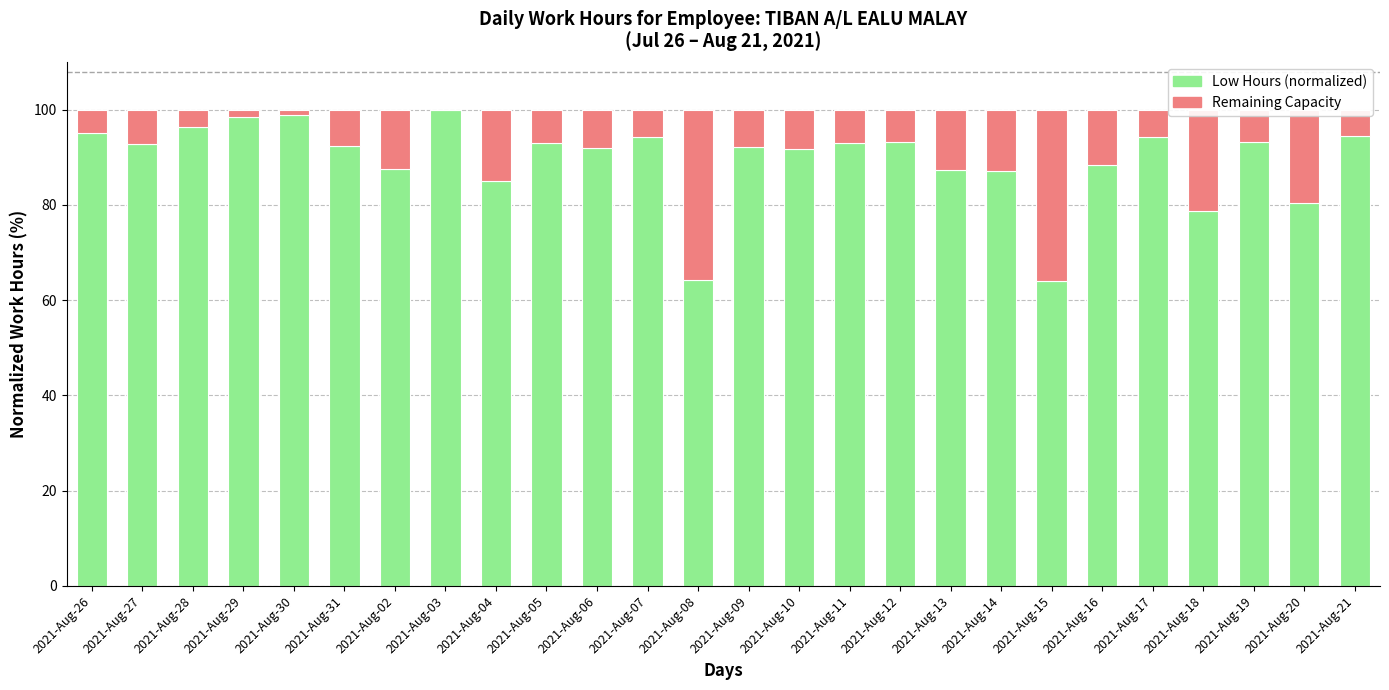

Are the bars grouped side by side (vs. stacked)?

No